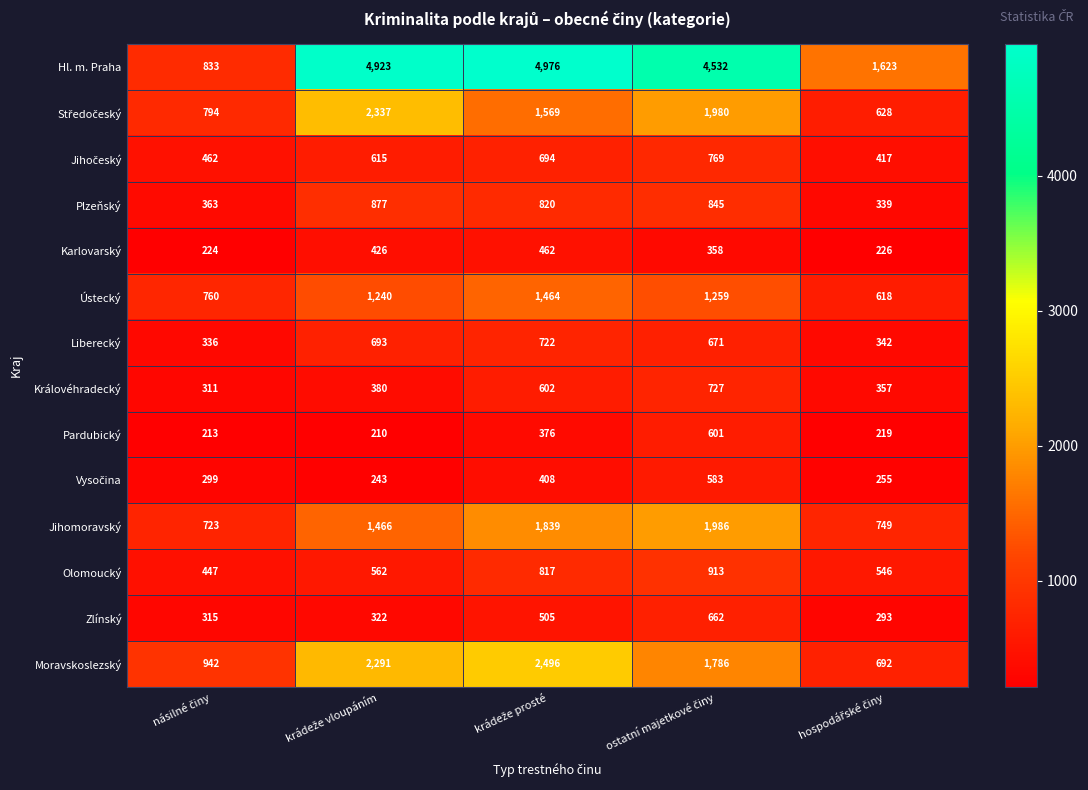

What is the maximum value shown in the chart?

4976